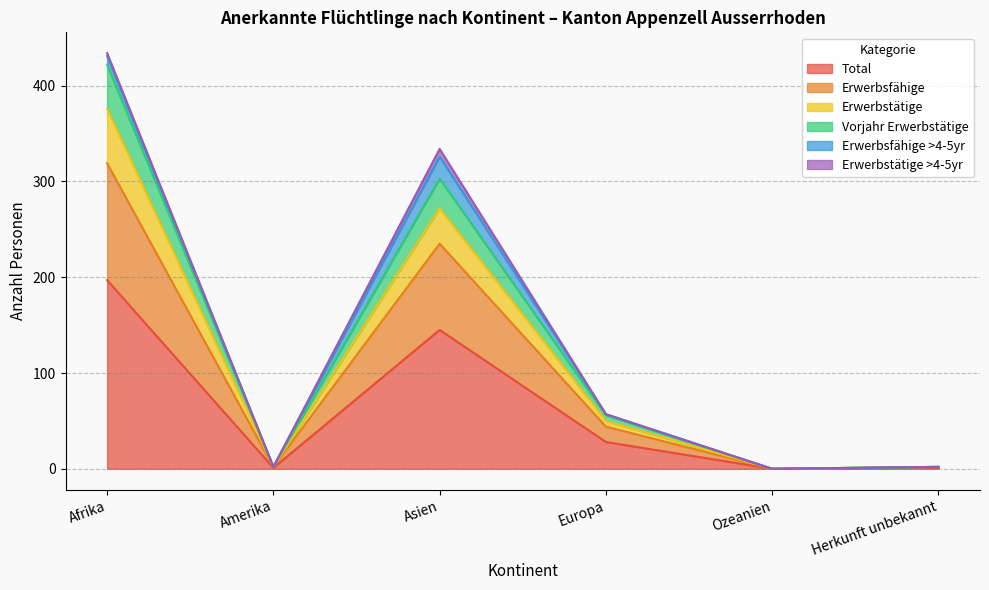

Is the value of Total at Asien greater than the value of Erwerbsfähige at Europa?

Yes